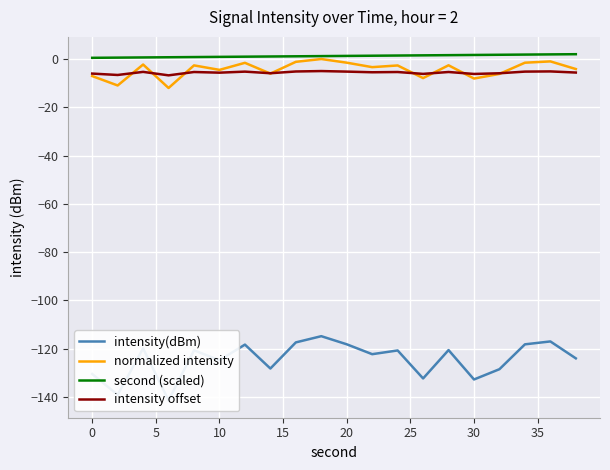

What is the maximum value for intensity offset?

-5.0